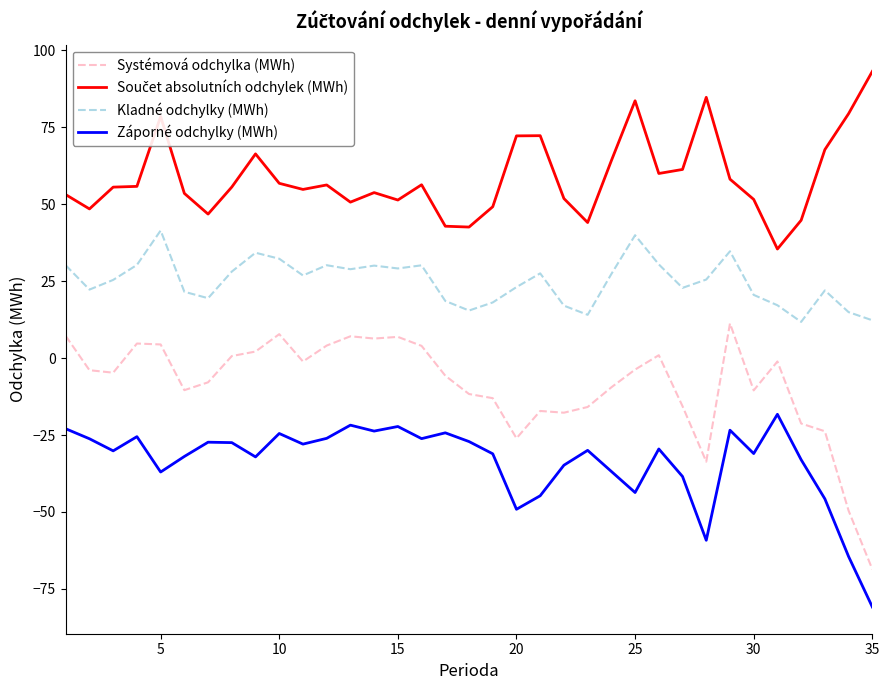

What is the minimum value for Systémová odchylka (MWh)?

-68.6